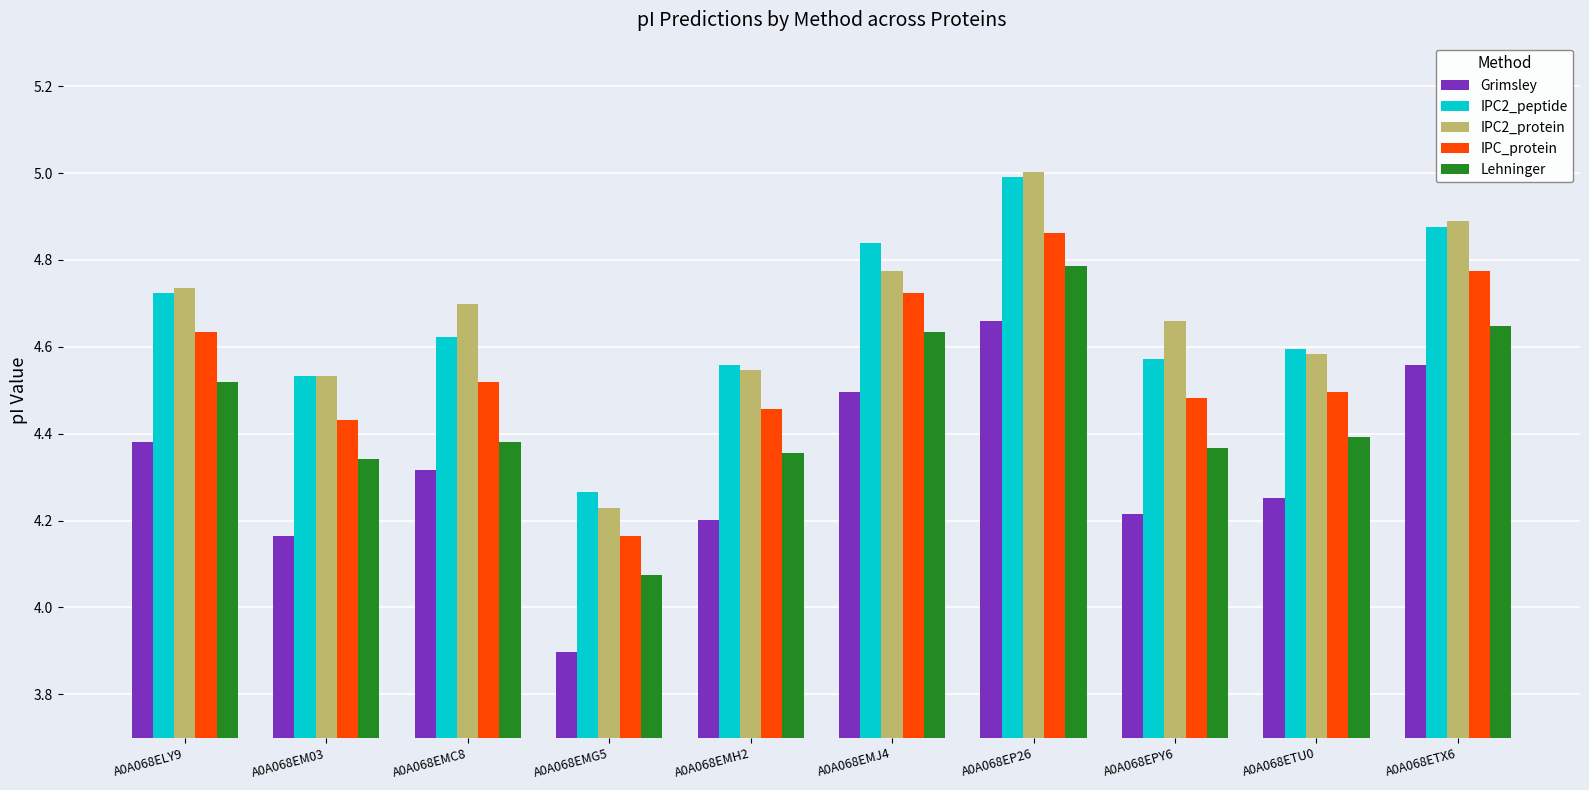

Rank the categories by IPC_protein value from lowest to highest.

A0A068EMG5, A0A068EM03, A0A068EMH2, A0A068EPY6, A0A068ETU0, A0A068EMC8, A0A068ELY9, A0A068EMJ4, A0A068ETX6, A0A068EP26